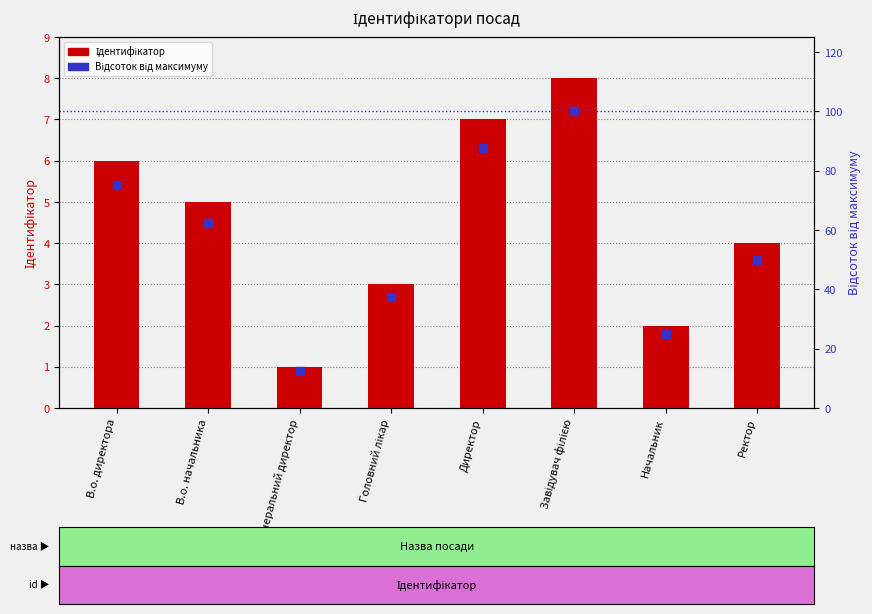

What is the total value across all series at В.о. начальника?

67.5